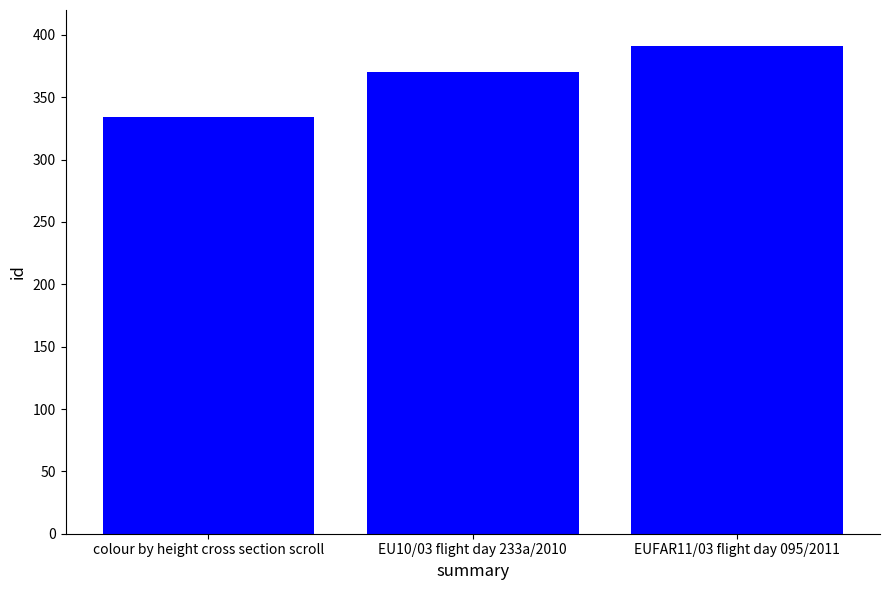

How many bars are there in total?

3